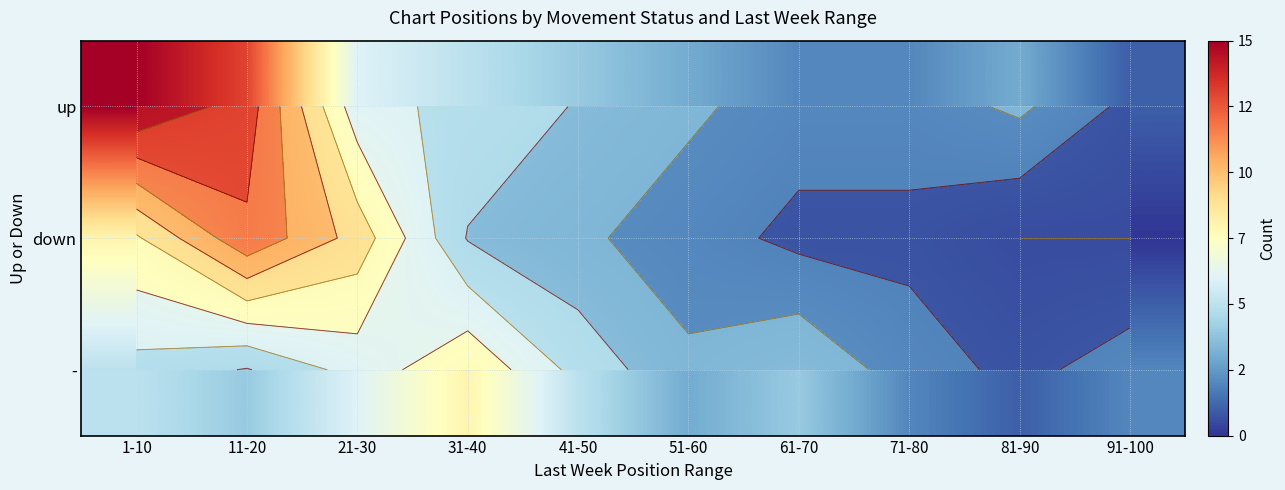

True or false: up has a value of 3 at 31-40.

False